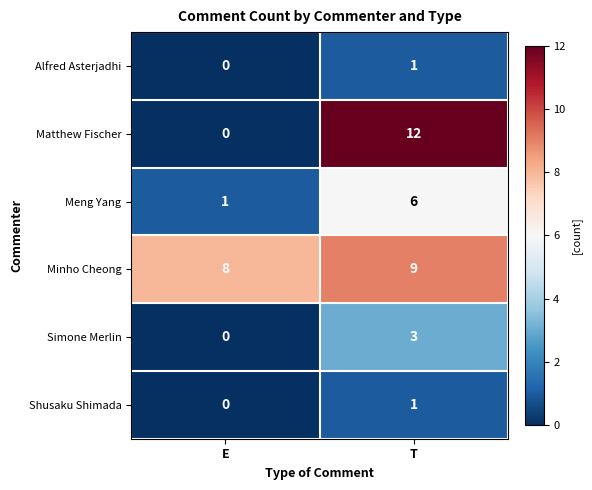

At how many categories does at least one series exceed 5?

2